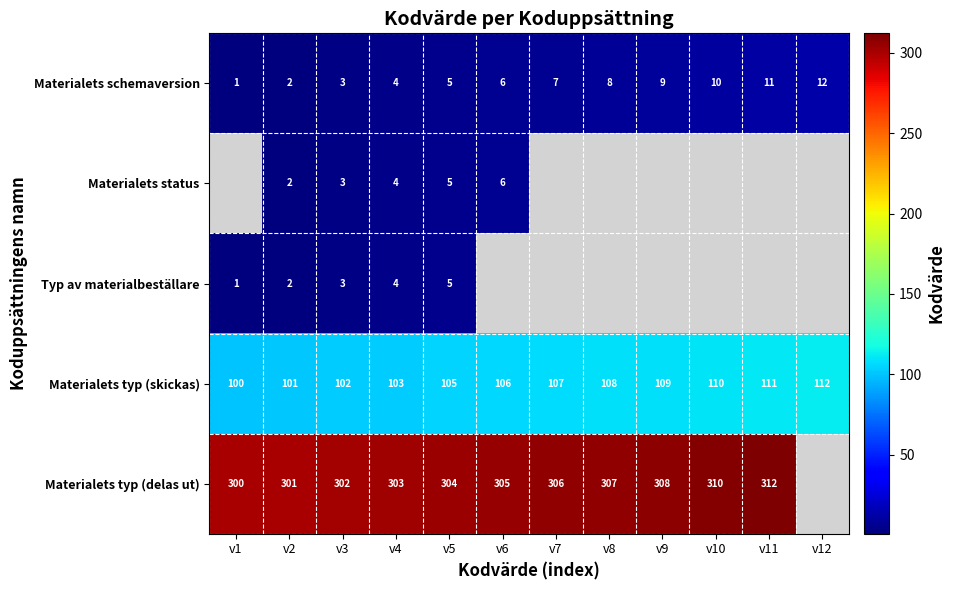

What is the spread (max minus min) of values at v7?

299.0